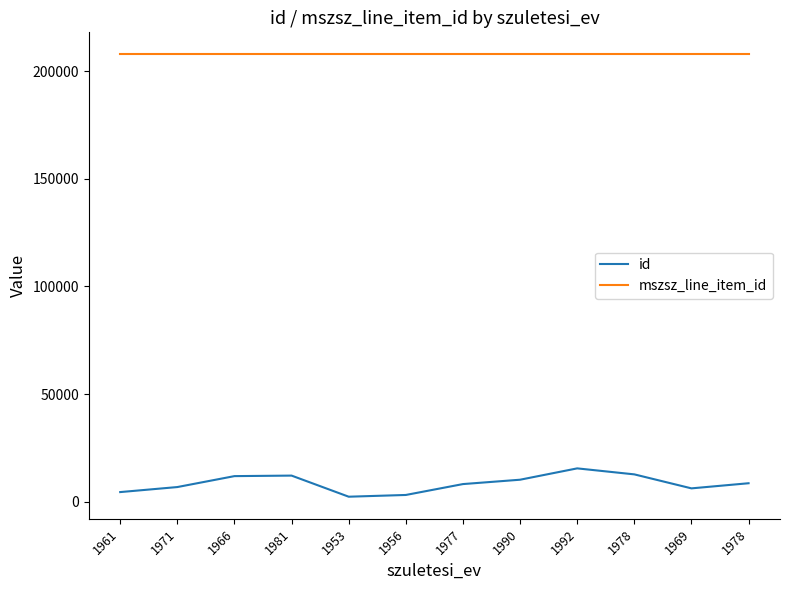

Read the mszsz_line_item_id value at 1990.

207757